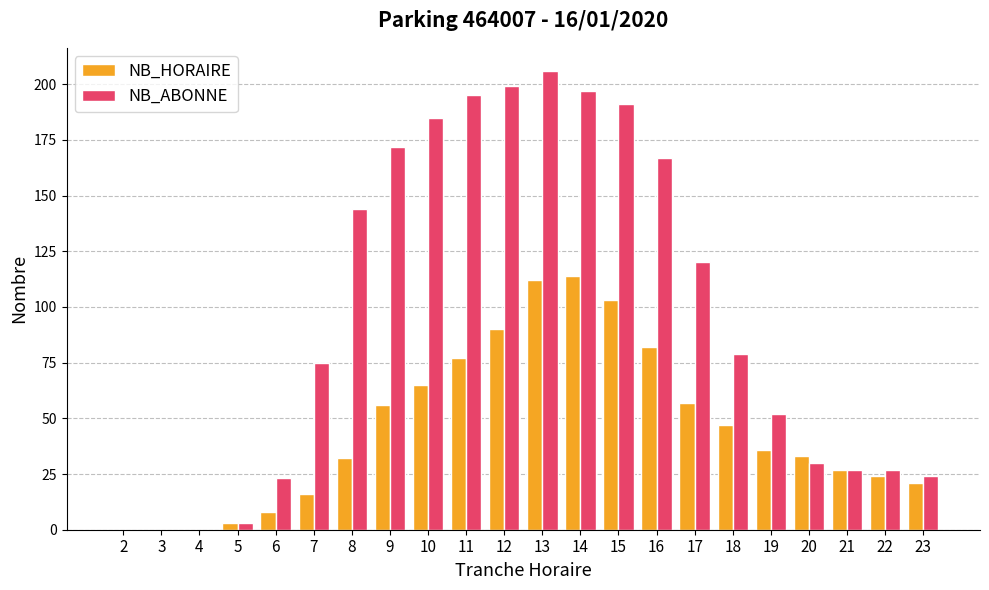

What is the highest value of the NB_HORAIRE series?

114